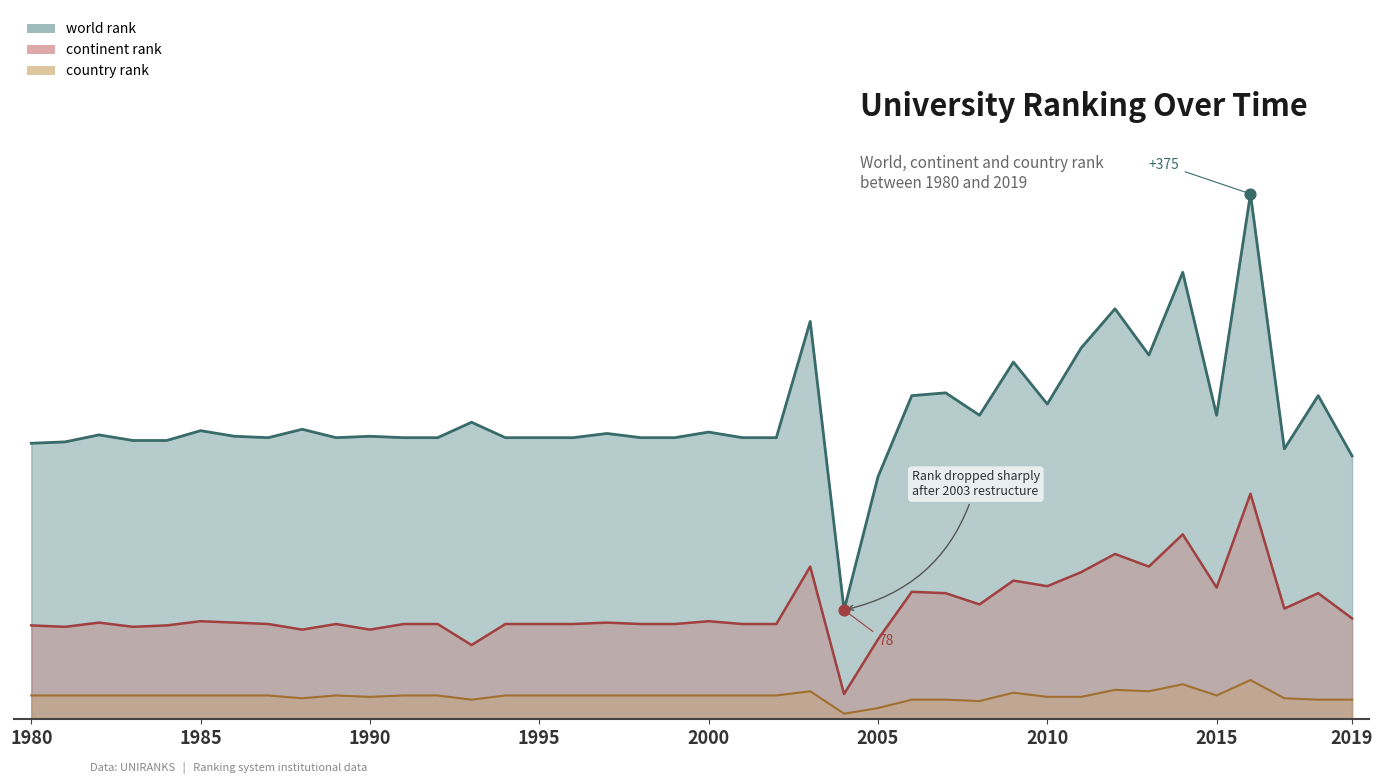

What is the total value across all series at 2004?

100